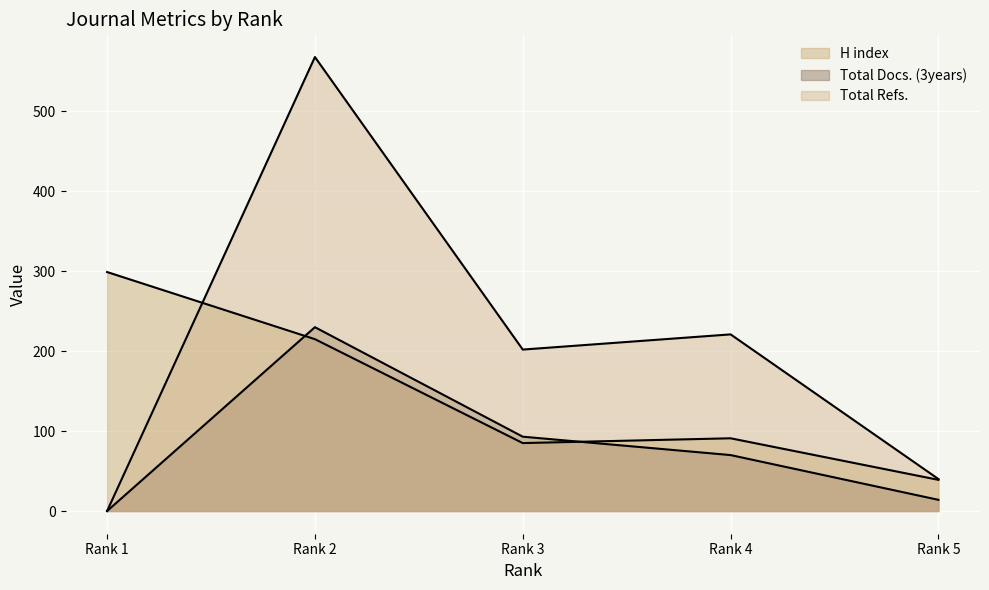

The value of Total Docs. (3years) at Rank 5 is 14. True or false?

True